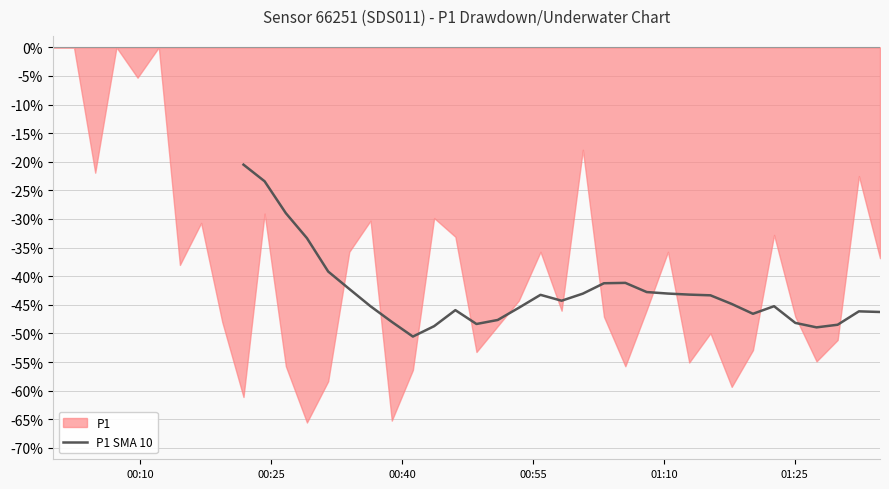

What is the minimum value for P1 SMA 10?

-50.6